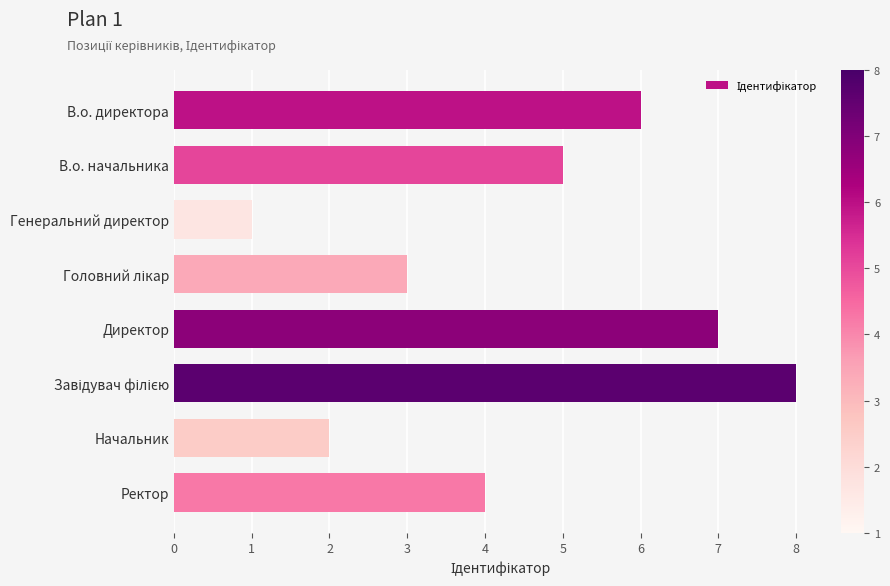

Approximately how many times larger is the value at Директор compared to В.о. директора?

1.2